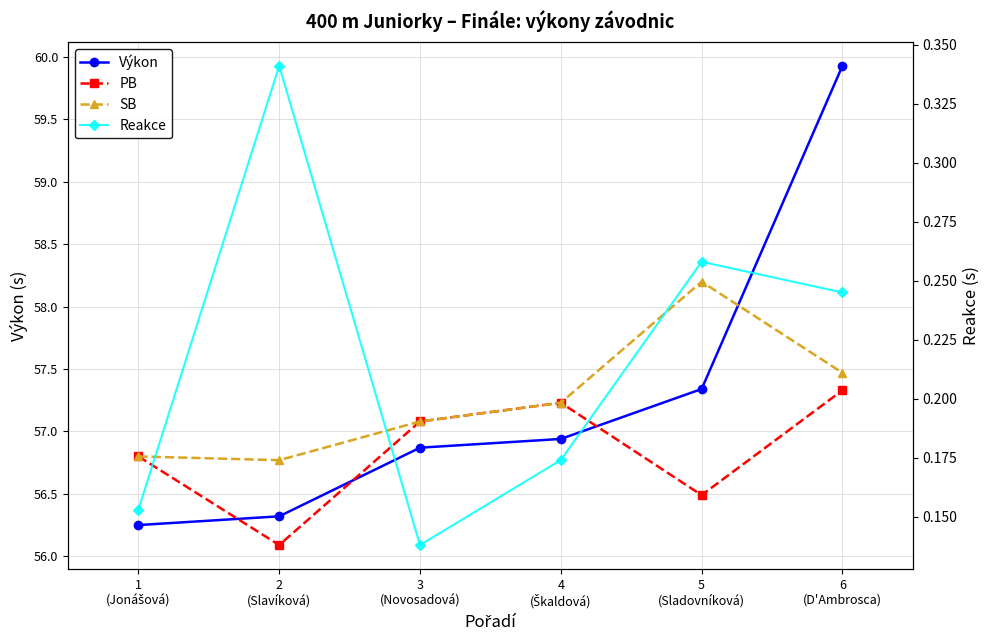

Reading left to right, transcribe all the data shown in this chart.

Výkon: 1
(Jonášová)=56.2	2
(Slavíková)=56.3	3
(Novosadová)=56.9	4
(Škaldová)=56.9	5
(Sladovníková)=57.3	6
(D'Ambrosca)=59.9
PB: 1
(Jonášová)=56.8	2
(Slavíková)=56.1	3
(Novosadová)=57.1	4
(Škaldová)=57.2	5
(Sladovníková)=56.5	6
(D'Ambrosca)=57.3
SB: 1
(Jonášová)=56.8	2
(Slavíková)=56.8	3
(Novosadová)=57.1	4
(Škaldová)=57.2	5
(Sladovníková)=58.2	6
(D'Ambrosca)=57.5
Reakce: 1
(Jonášová)=0.2	2
(Slavíková)=0.3	3
(Novosadová)=0.1	4
(Škaldová)=0.2	5
(Sladovníková)=0.3	6
(D'Ambrosca)=0.2